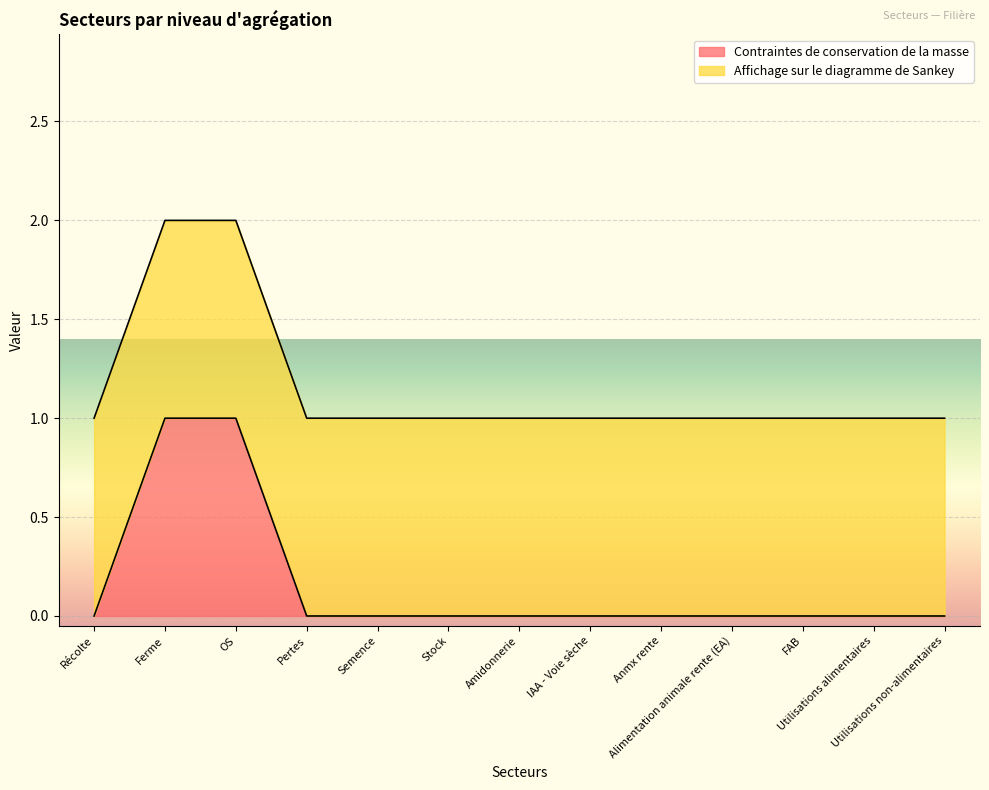

Which category has the highest value across all series?

Ferme